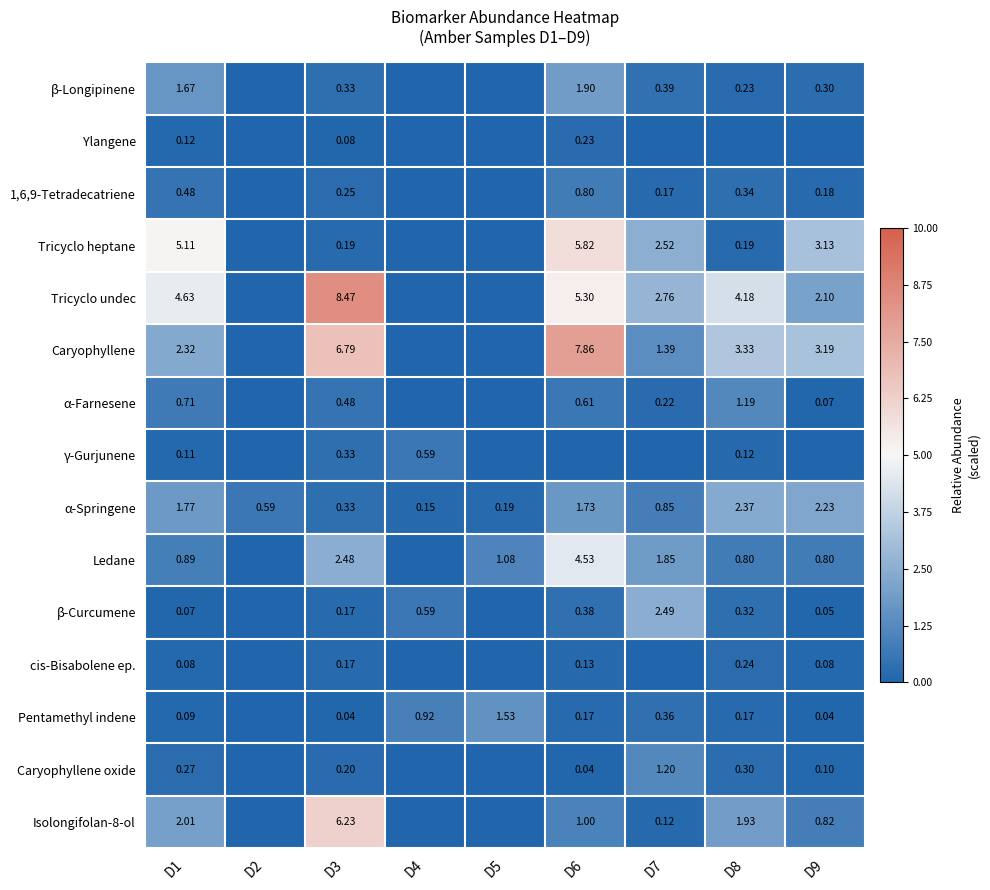

Is the value of Isolongifolan-8-ol at D7 greater than the value of α-Farnesene at D8?

No